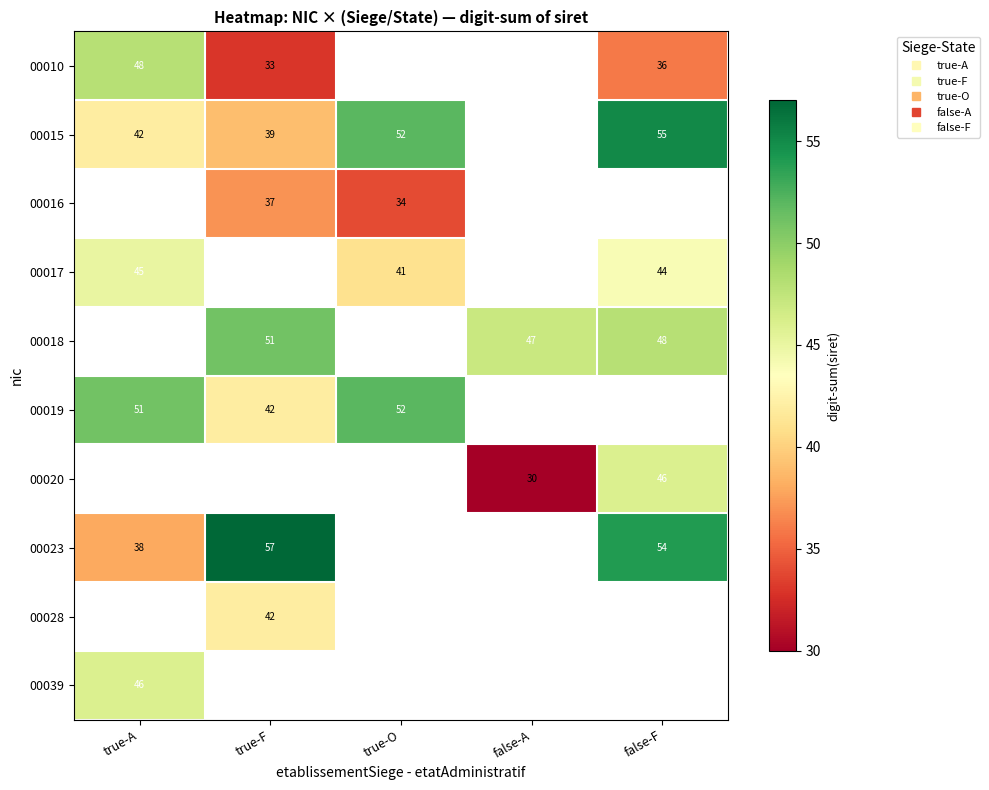

Between false-A and false-F, which series saw the biggest shift?

00020